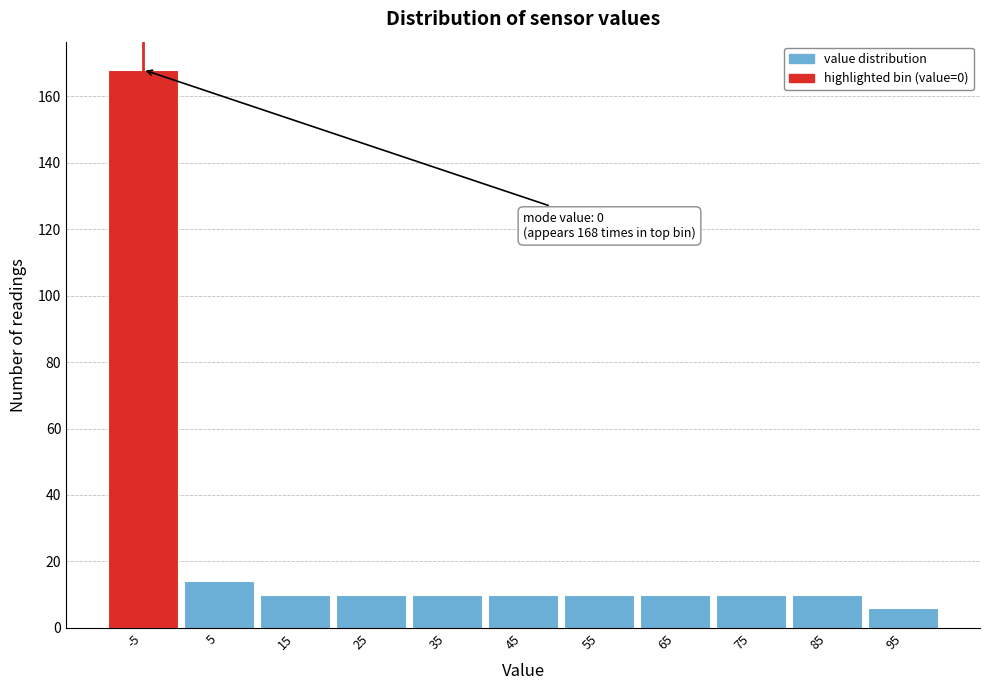

Reading right to left, extract all data points from this chart.

6	10	10	10	10	10	10	10	10	14	168